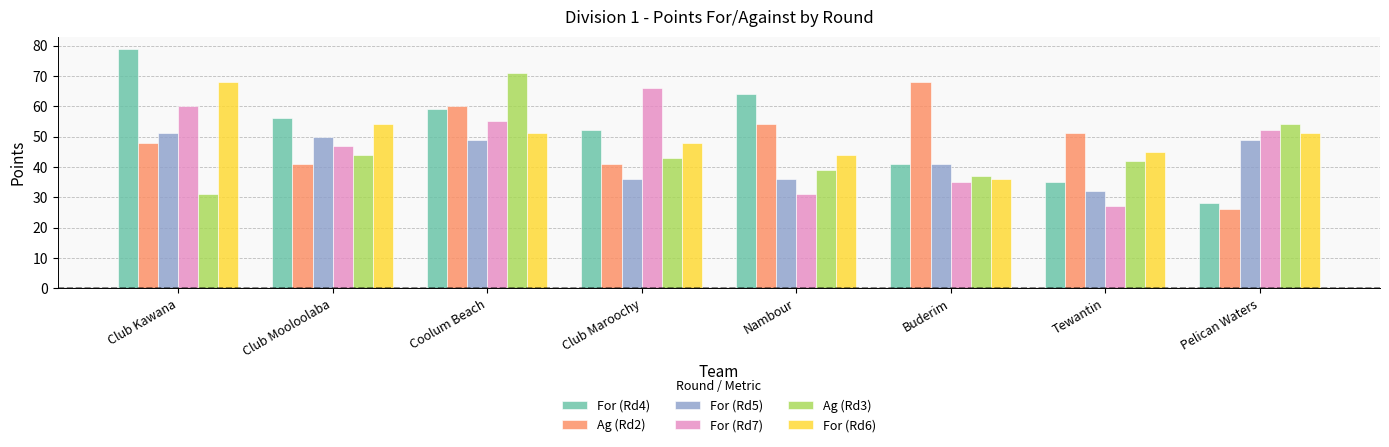

Is it true that For (Rd5) equals 51 at Club Kawana?

True